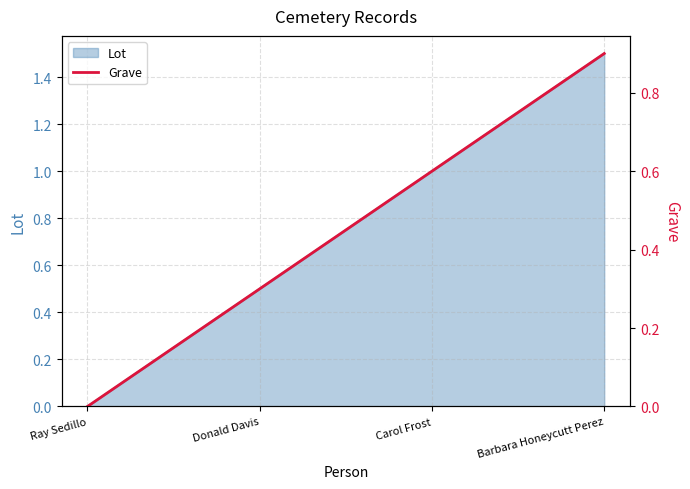

Which category has the lowest value across all series?

Ray Sedillo